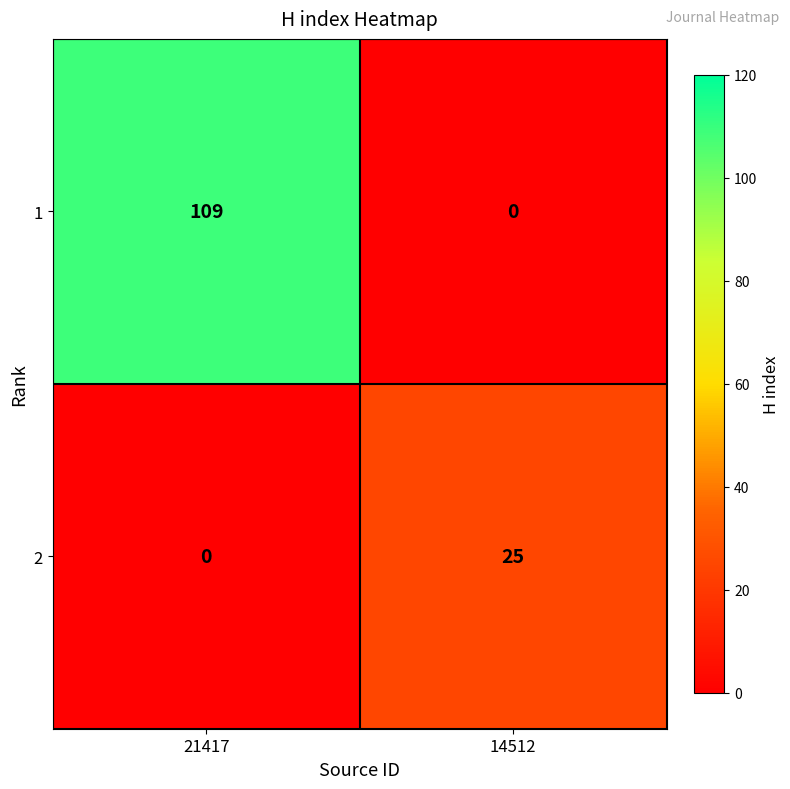

Count the number of categories in the chart.

2